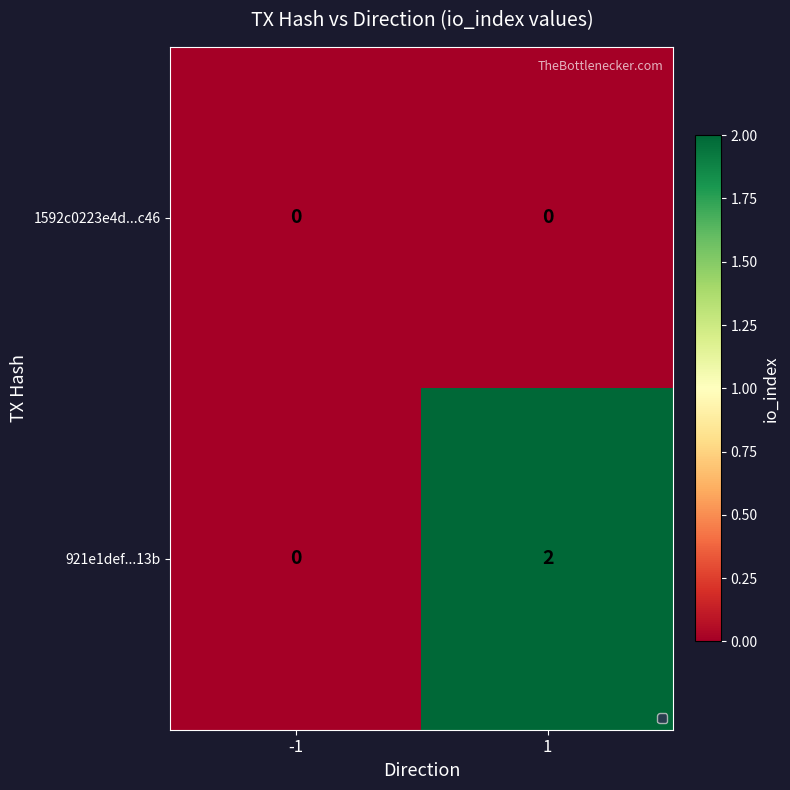

At which category is the sum across all series the highest?

1